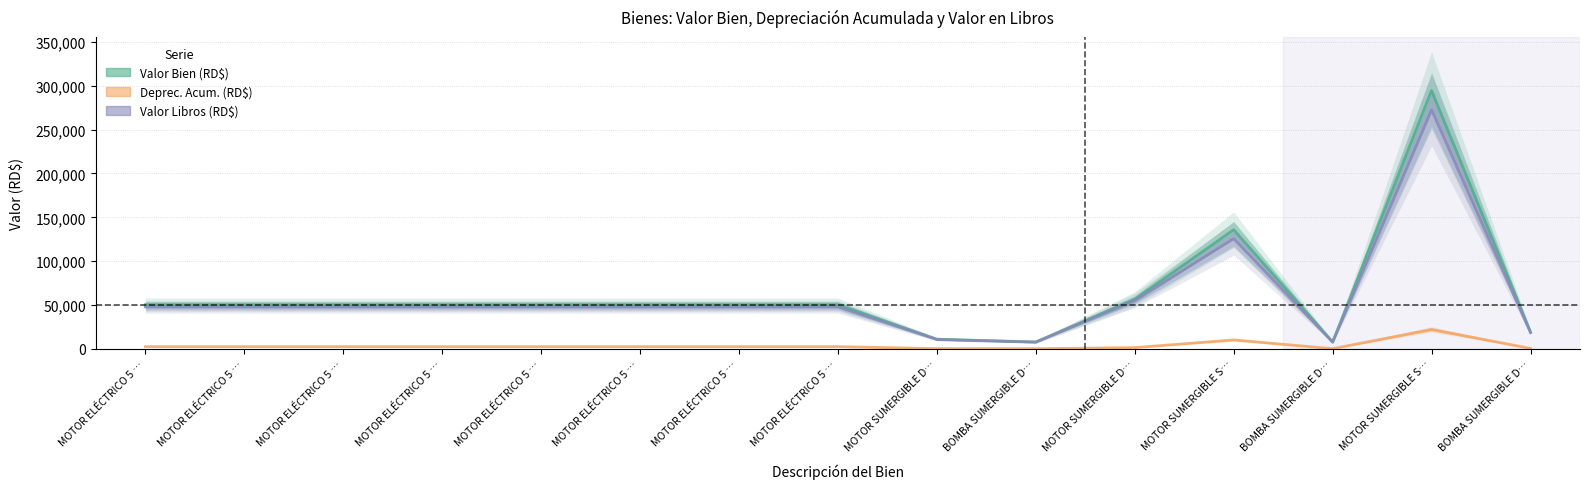

What is the label of the 13th point from the right?

MOTOR ELÉCTRICO 5 …